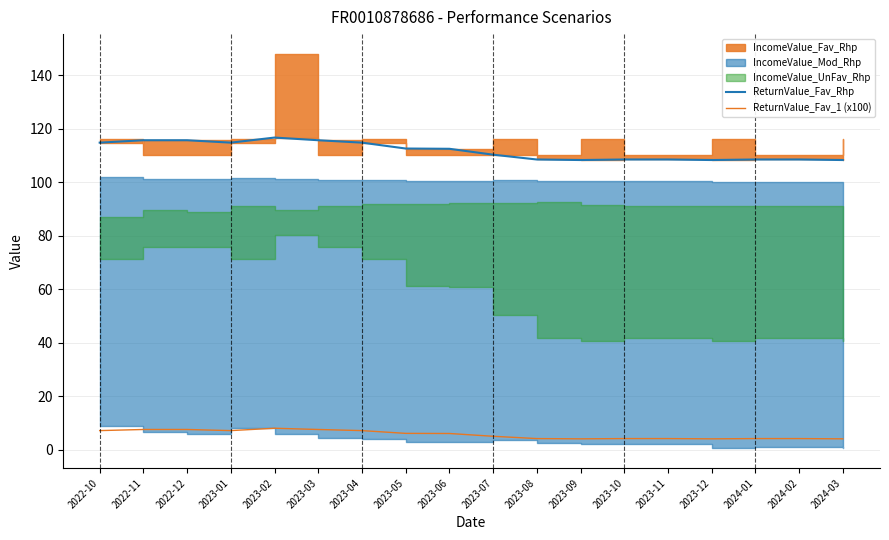

Reading right to left, list all the values displayed in this chart.

ReturnValue_Fav_Rhp: 108.3	108.5	108.5	108.3	108.5	108.5	108.3	108.5	110.3	112.5	112.6	114.8	115.7	116.7	114.8	115.7	115.7	114.8
ReturnValue_Fav_1 (x100): 4.1	4.2	4.2	4.1	4.2	4.2	4.1	4.2	5.0	6.1	6.1	7.1	7.6	8.0	7.1	7.6	7.6	7.1